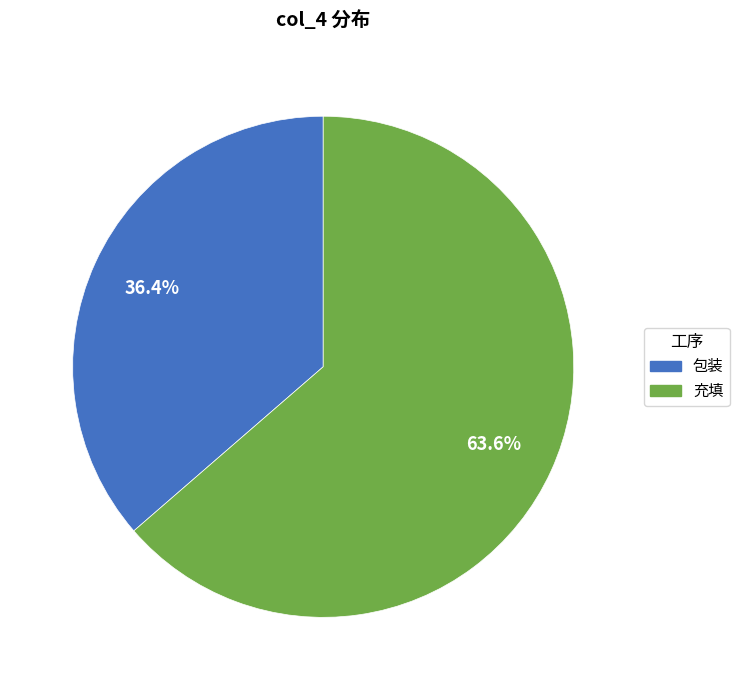

Count the number of slices in the pie.

2